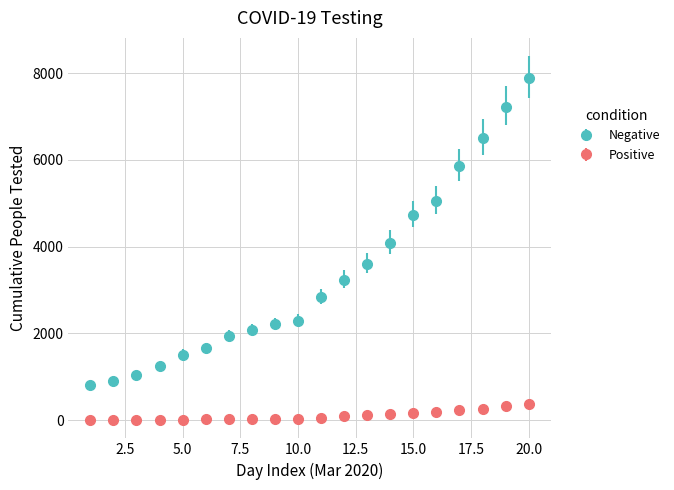

What are all the series names shown in the legend?

Negative, Positive